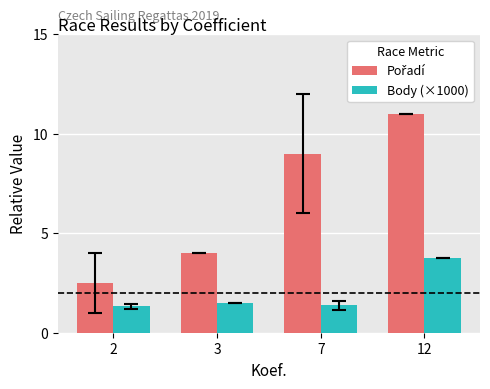

The value of Body (×1000) at 2 is 2.0. True or false?

False